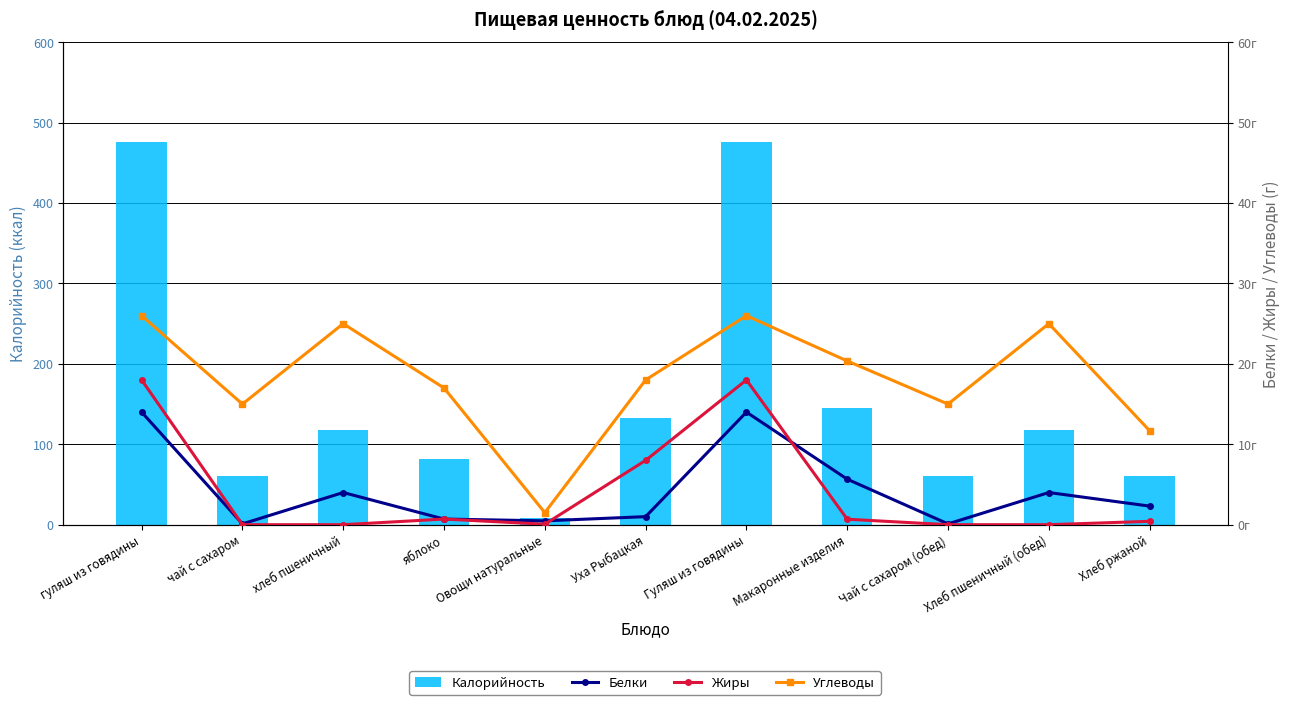

The Калорийность series shows 476.0 at Гуляш из говядины. True or false?

True